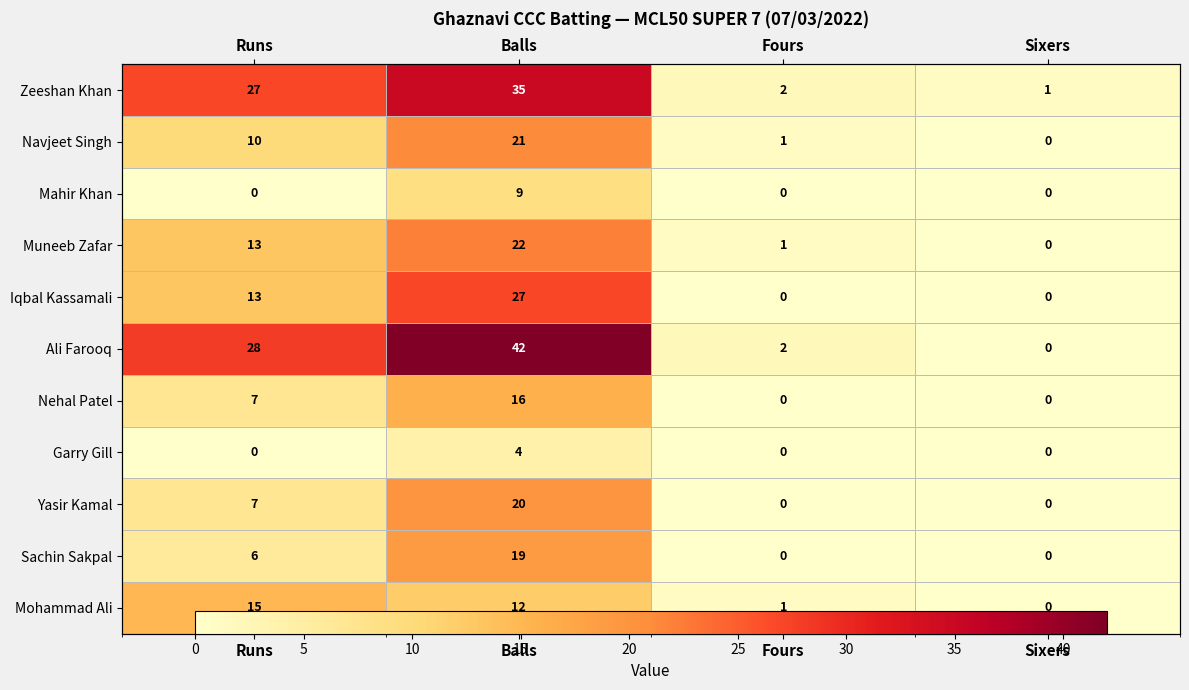

At which label does Iqbal Kassamali reach its minimum?

Fours